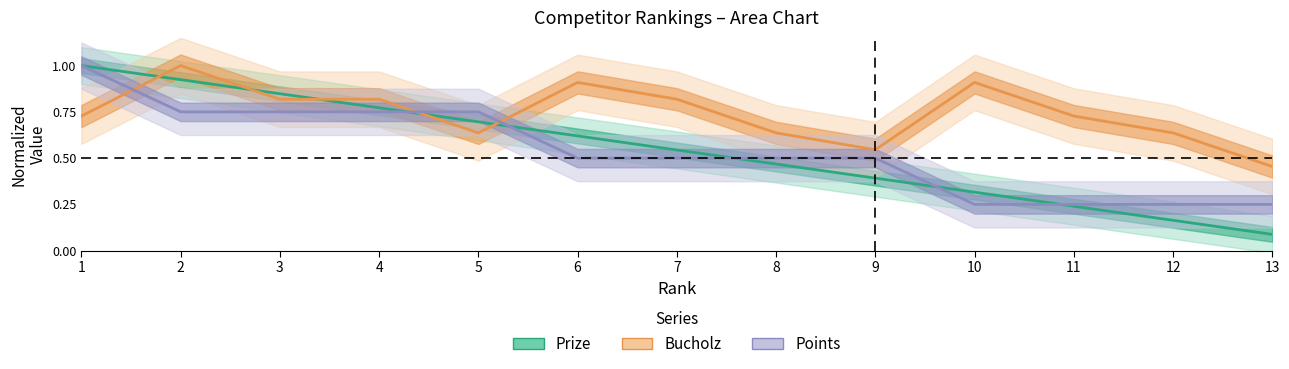

Which category has the highest value across all series?

1